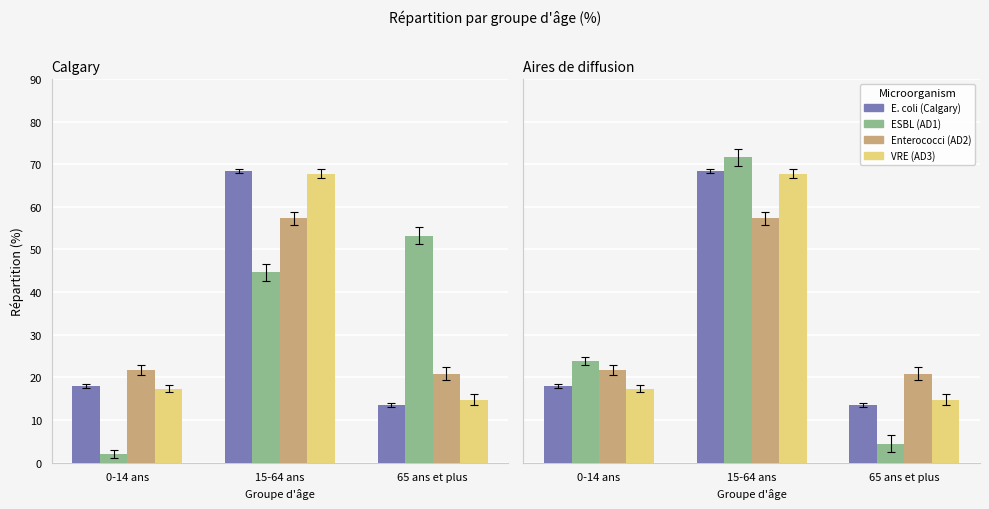

At how many categories does at least one series exceed 51?

1